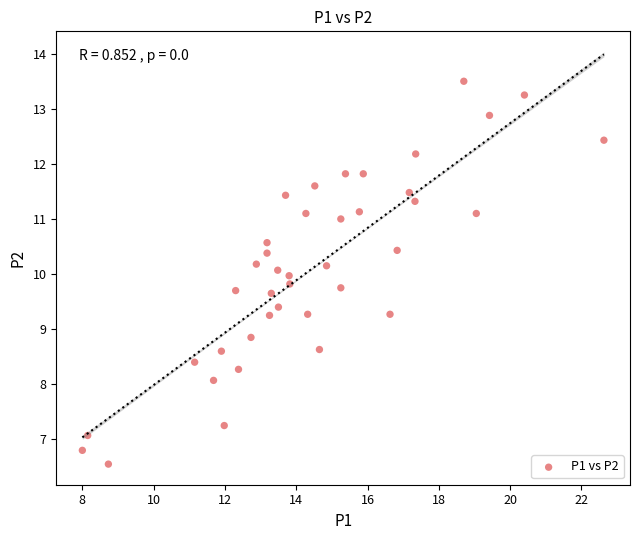

What is the range of X values (max minus min)?

14.6